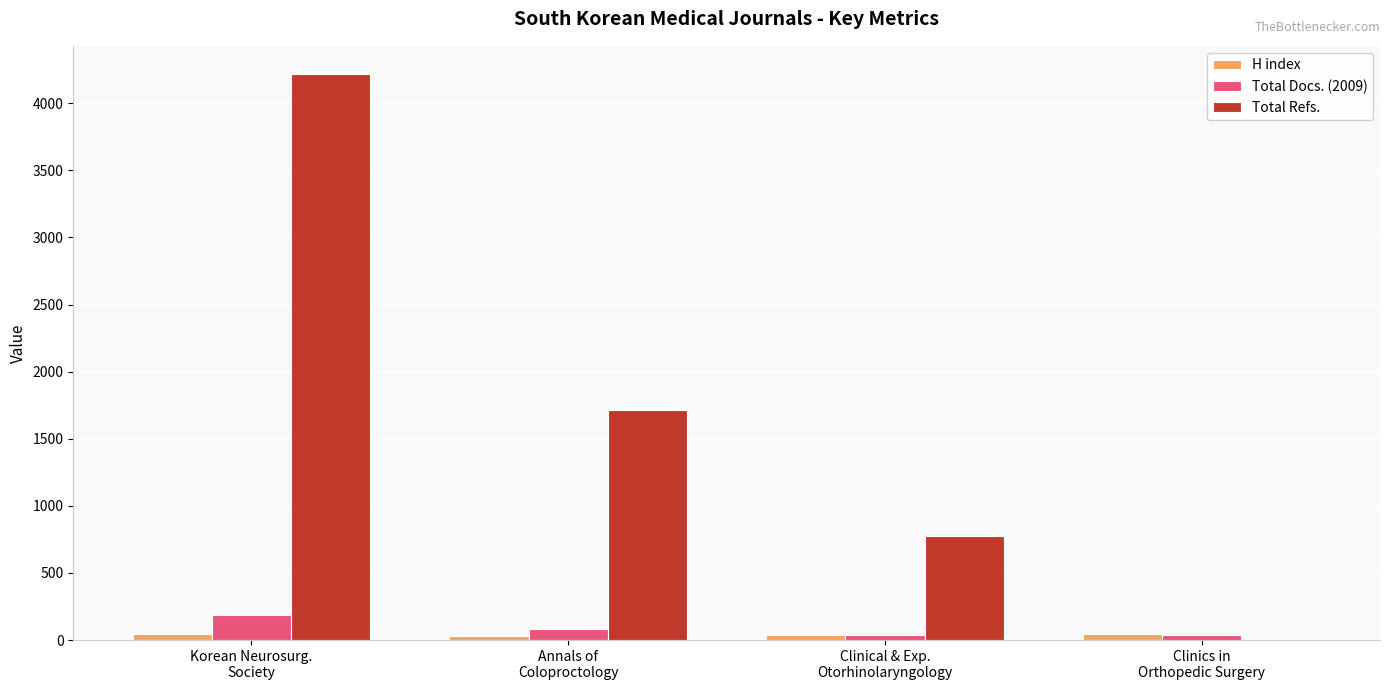

Is it true that Total Docs. (2009) equals 187 at Korean Neurosurg.
Society?

True